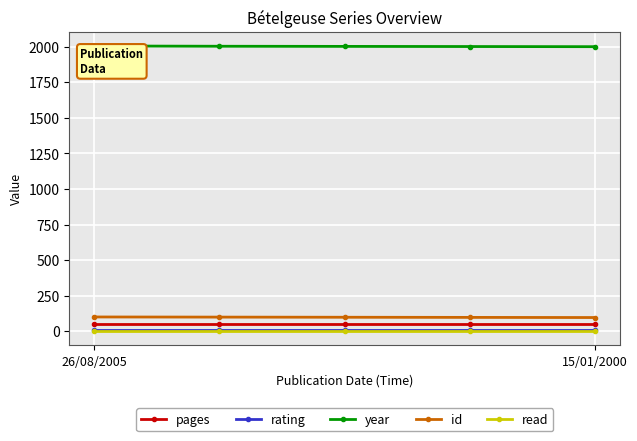

True or false: pages and id cross at least once.

False